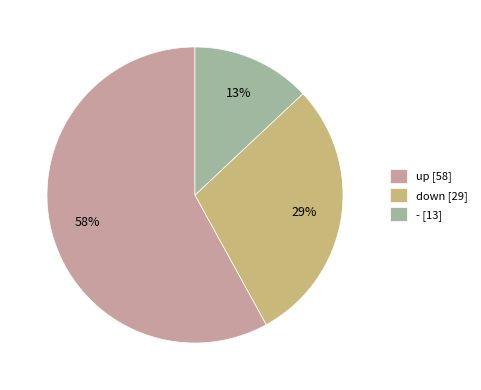

Between - and up, which is larger?

up